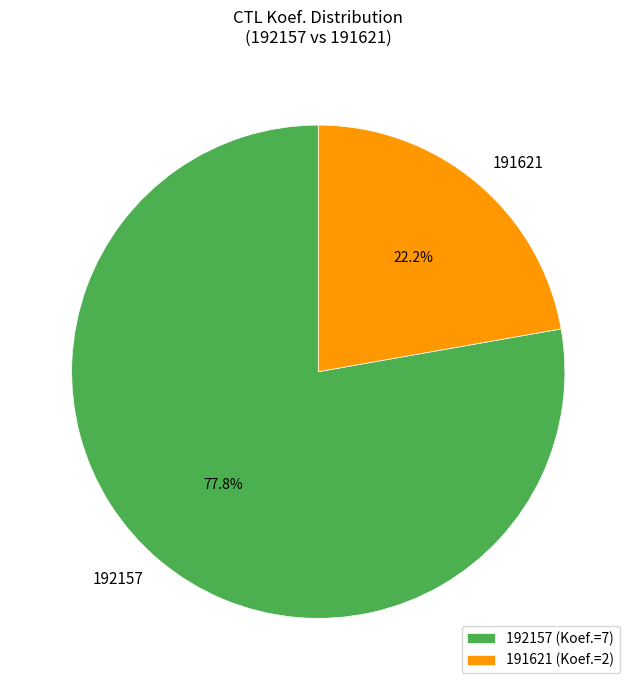

Which category has the smallest portion of the pie?

191621